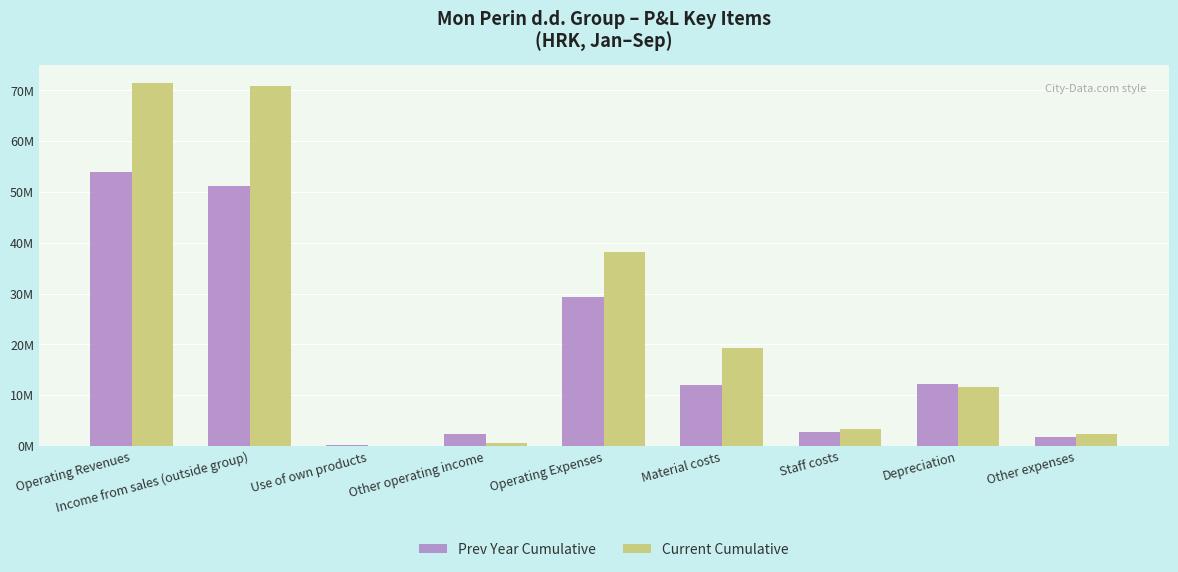

What is the label of the 5th bar from the right?

Operating Expenses